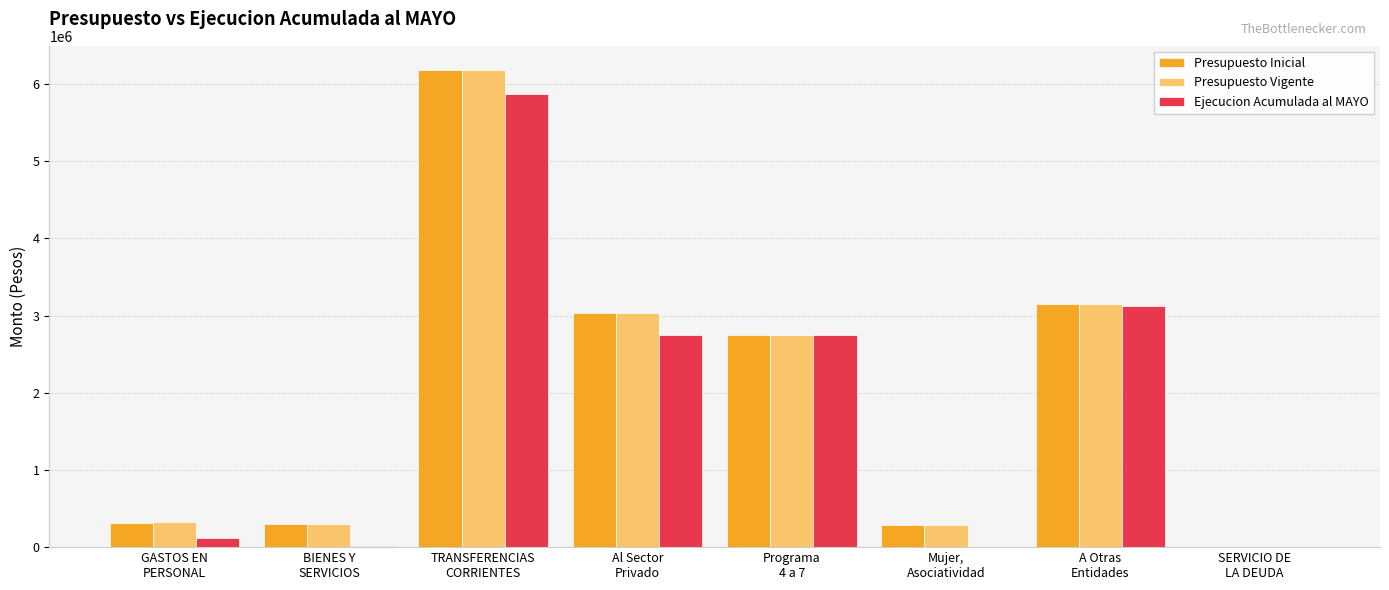

Where is Presupuesto Vigente nearest to the value 3093664?

A Otras
Entidades